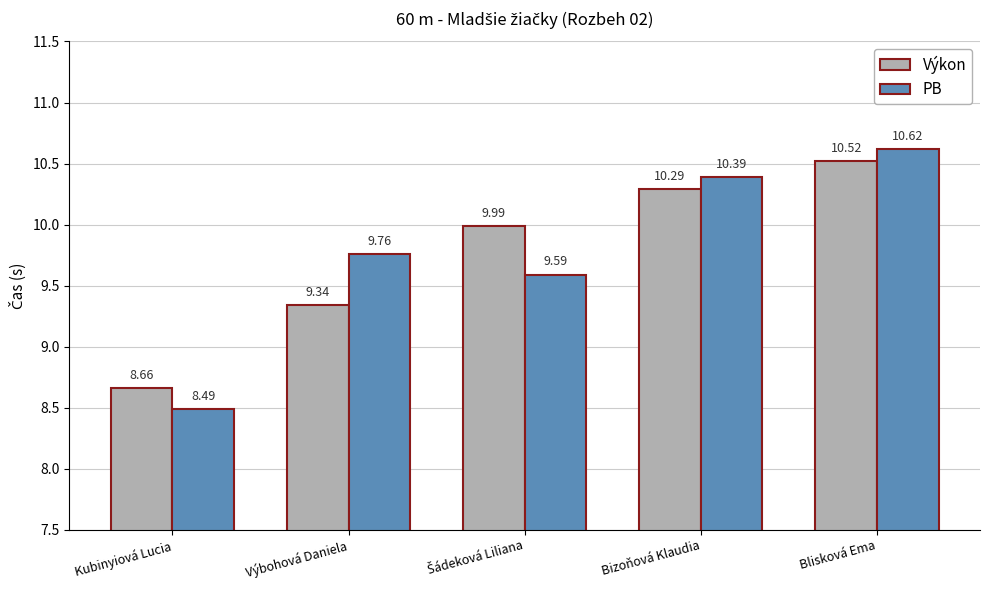

What is the label of the 1st bar from the right?

Blisková Ema